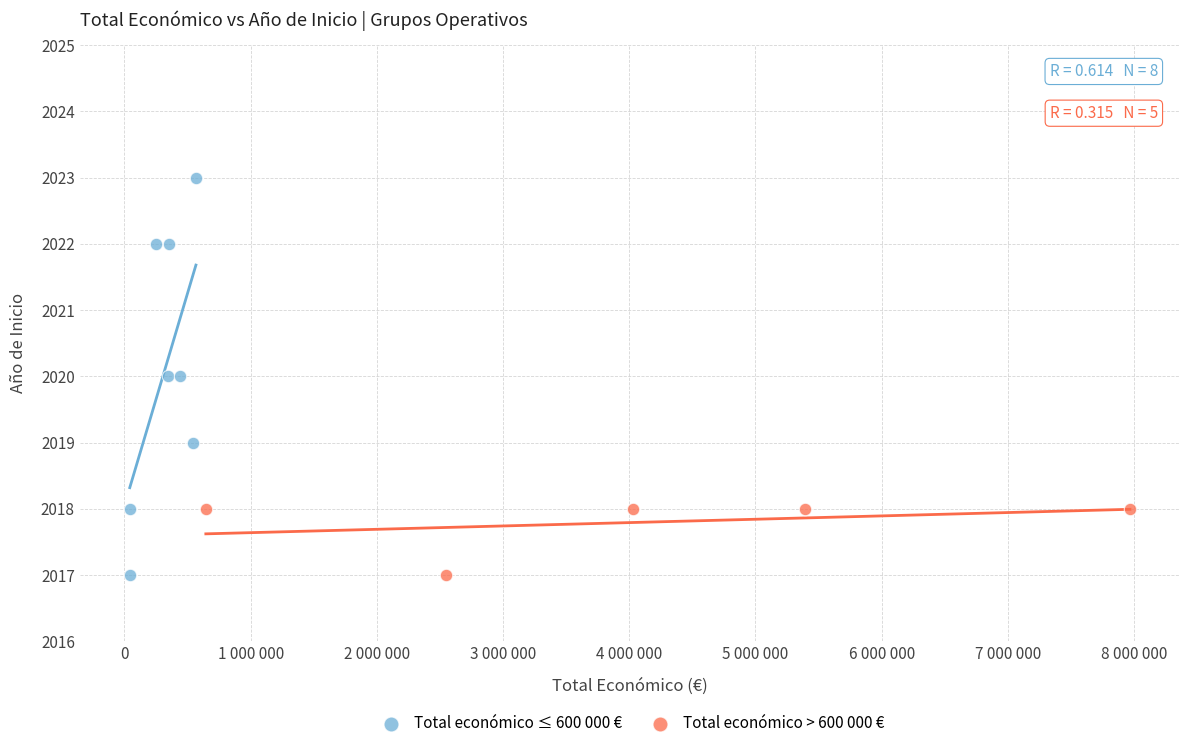

Which series has the widest spread of Y values?

Total económico ≤ 600 000 €